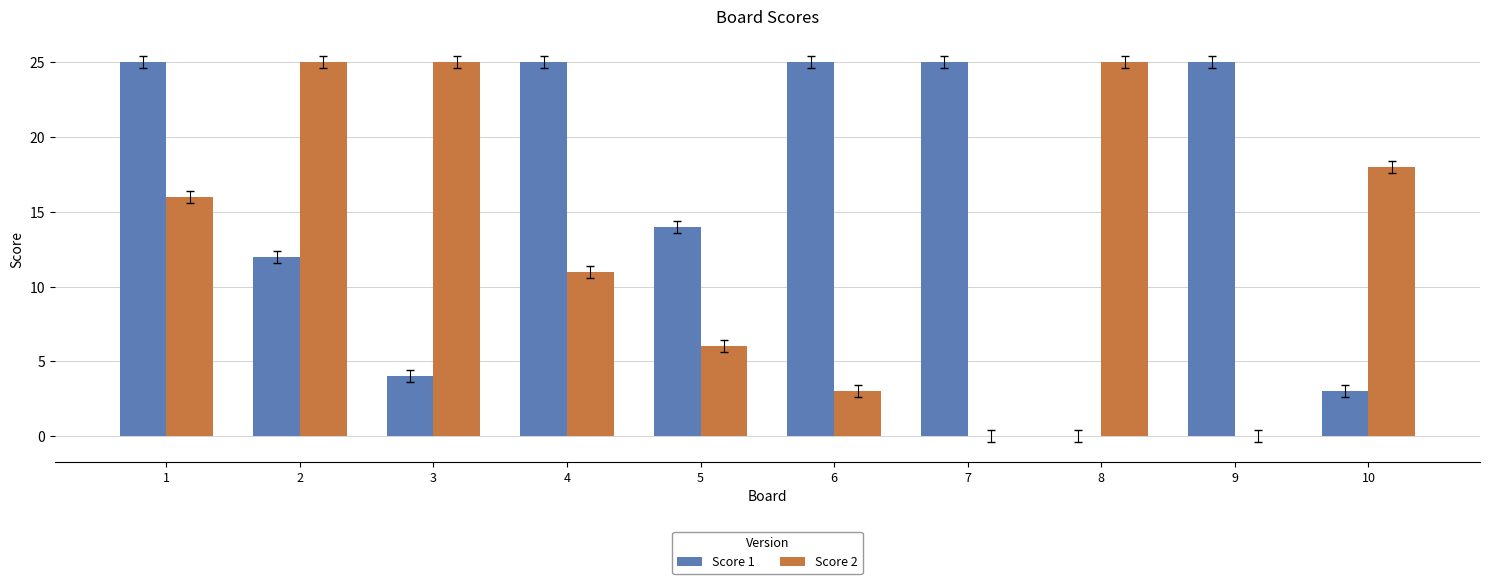

What is the sum of all Score 1 values?

158